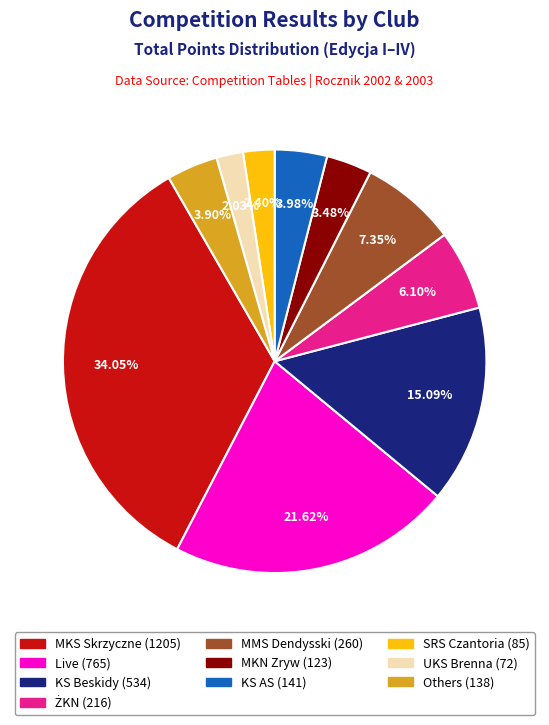

Does any single category account for the majority?

No